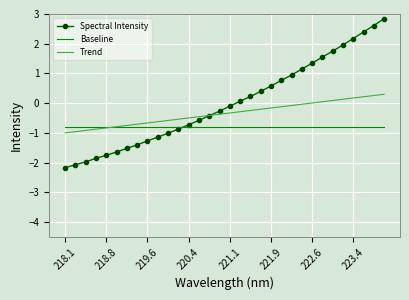

Rank the series by their average value, from lowest to highest.

Baseline, Trend, Spectral Intensity